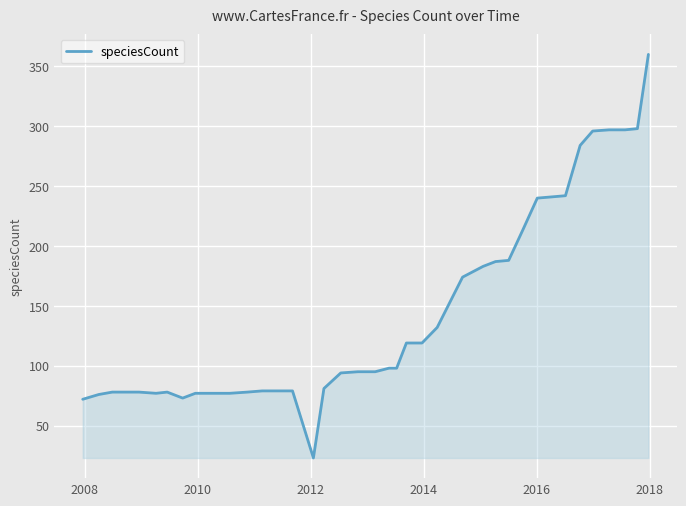

What is the difference between the maximum and minimum values?

337